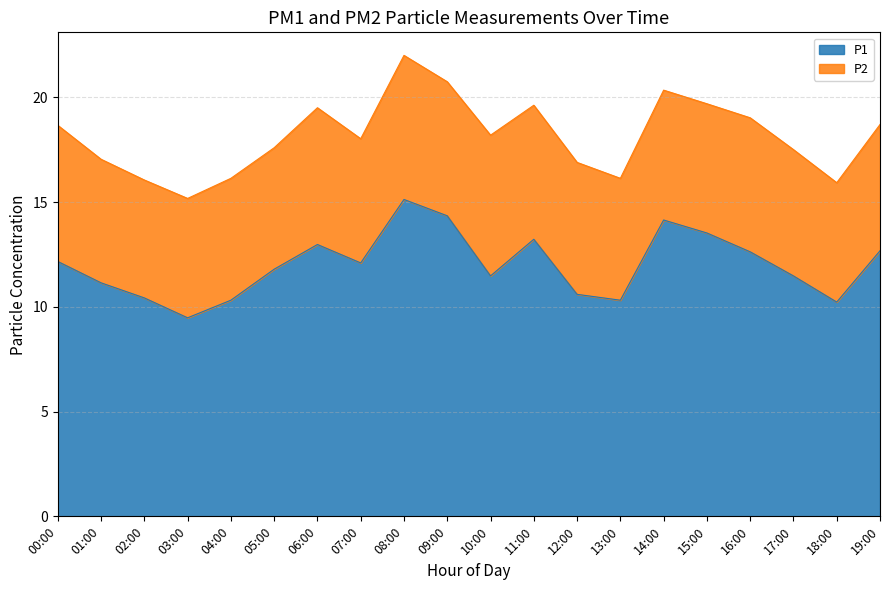

True or false: P1 has a value of 7.1 at 02:00.

False